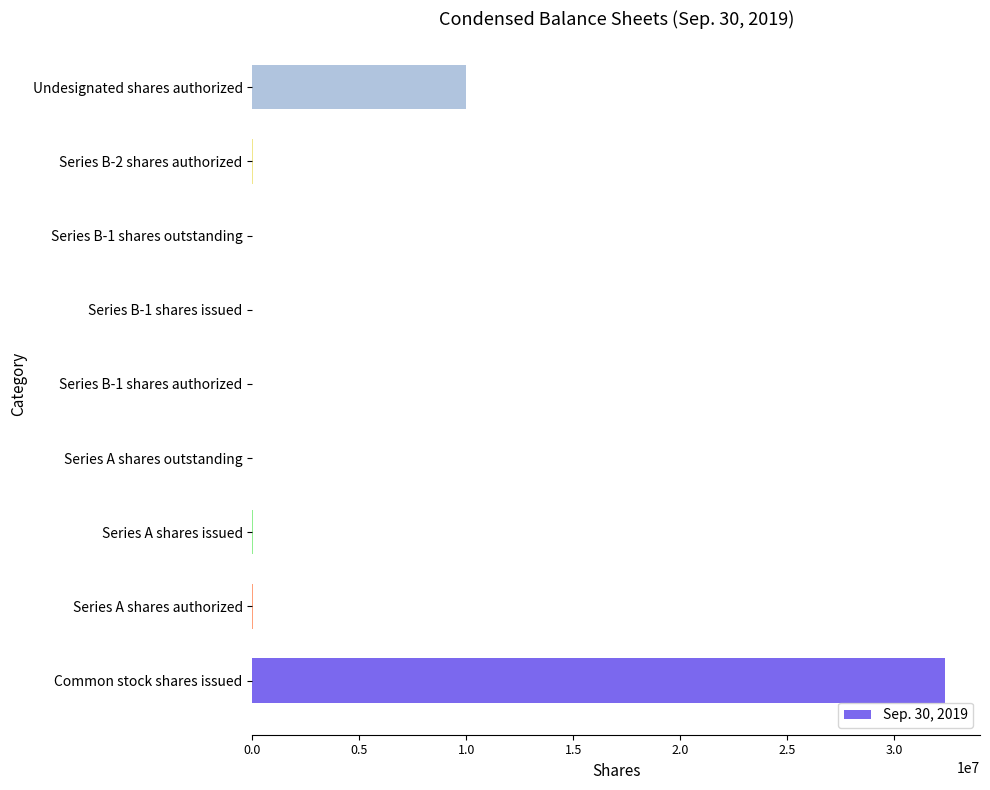

What is the maximum value shown in the chart?

32387382